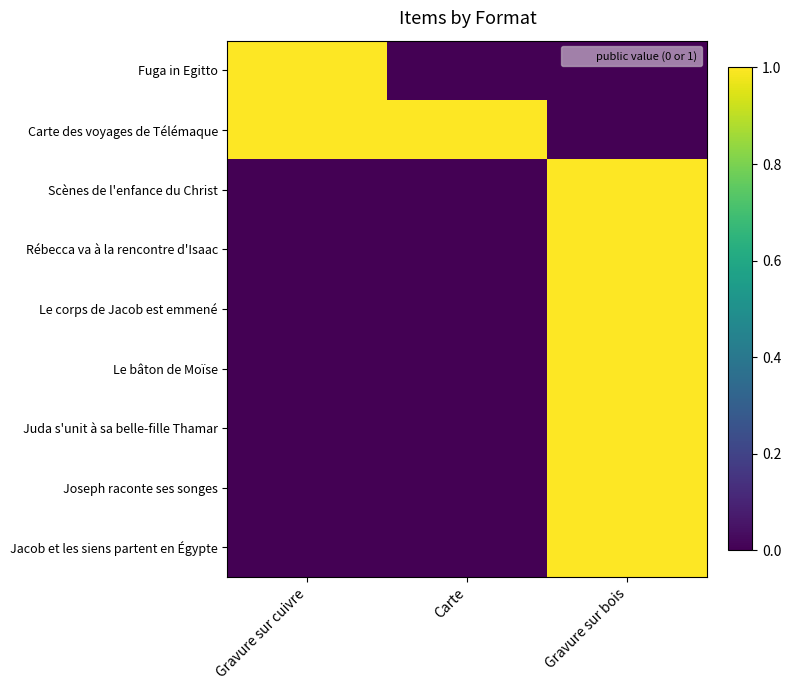

Reading right to left, transcribe all the data shown in this chart.

Fuga in Egitto: Gravure sur bois=0	Carte=0	Gravure sur cuivre=1
Carte des voyages de Télémaque: Gravure sur bois=0	Carte=1	Gravure sur cuivre=1
Scènes de l'enfance du Christ: Gravure sur bois=1	Carte=0	Gravure sur cuivre=0
Rébecca va à la rencontre d'Isaac: Gravure sur bois=1	Carte=0	Gravure sur cuivre=0
Le corps de Jacob est emmené: Gravure sur bois=1	Carte=0	Gravure sur cuivre=0
Le bâton de Moïse: Gravure sur bois=1	Carte=0	Gravure sur cuivre=0
Juda s'unit à sa belle-fille Thamar: Gravure sur bois=1	Carte=0	Gravure sur cuivre=0
Joseph raconte ses songes: Gravure sur bois=1	Carte=0	Gravure sur cuivre=0
Jacob et les siens partent en Égypte: Gravure sur bois=1	Carte=0	Gravure sur cuivre=0